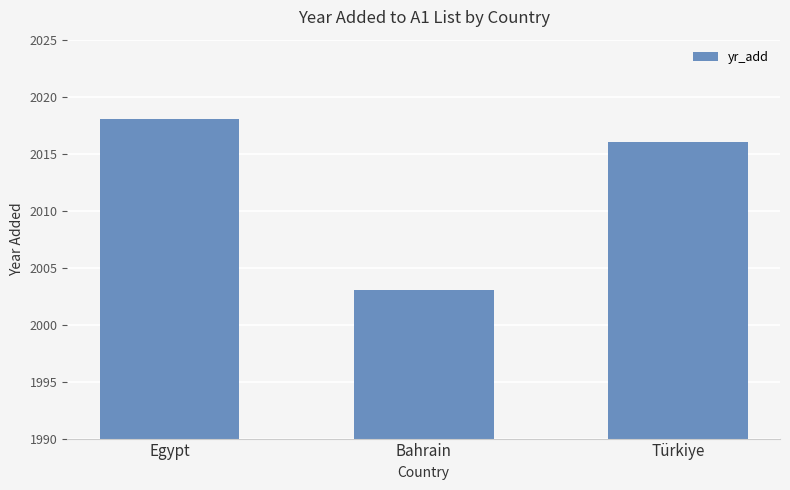

How many bars are there in total?

3